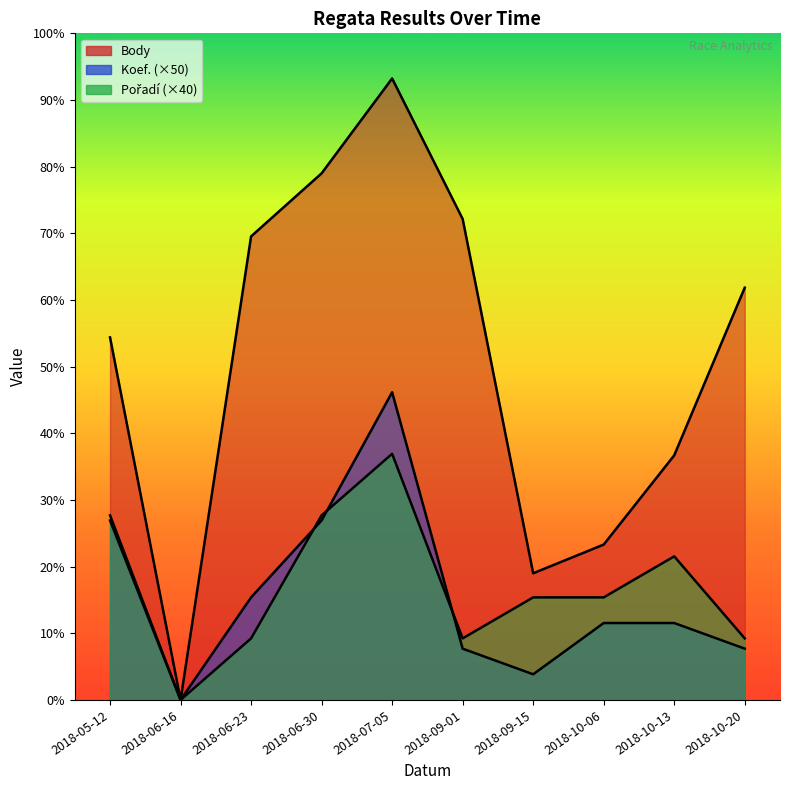

In Pořadí, how many points are lower than both neighbors (excluding endpoints)?

2